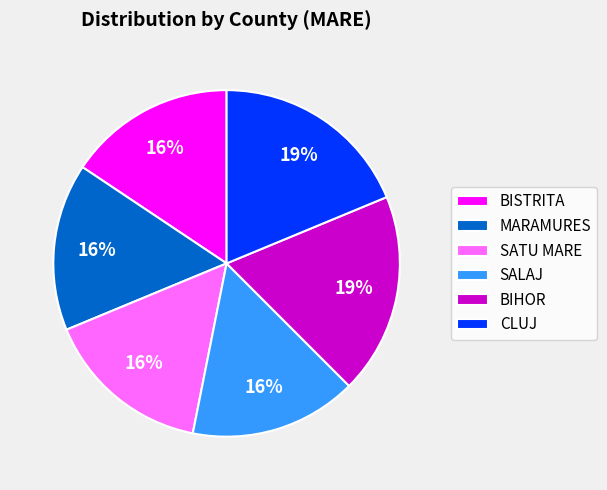

Is the sum of MARAMURES and SATU MARE greater than half?

No